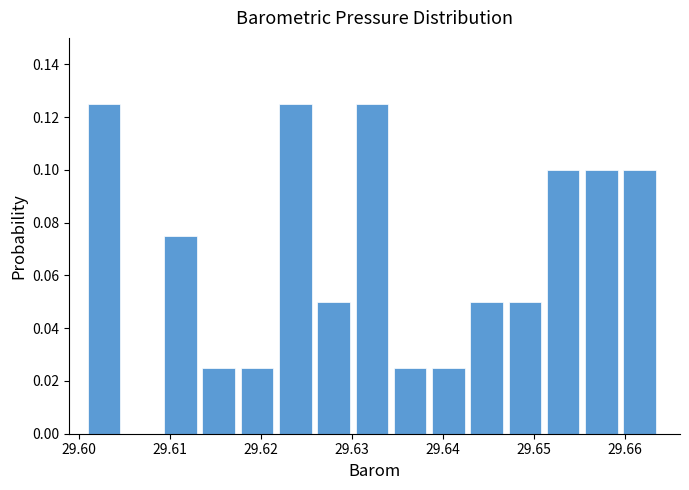

Reading left to right, transcribe this chart: for each bar, give the range it covers on the x-axis and its height. Neither the bar edges nor the heights are printed on the chart, so give them approximately, as read against the axes.

29.601 to 29.605: 0.126
29.605 to 29.609: 0
29.609 to 29.614: 0.076
29.614 to 29.618: 0.026
29.618 to 29.622: 0.026
29.622 to 29.626: 0.126
29.626 to 29.630: 0.050
29.630 to 29.635: 0.126
29.635 to 29.639: 0.026
29.639 to 29.643: 0.026
29.643 to 29.647: 0.050
29.647 to 29.651: 0.050
29.651 to 29.656: 0.100
29.656 to 29.660: 0.100
29.660 to 29.664: 0.100